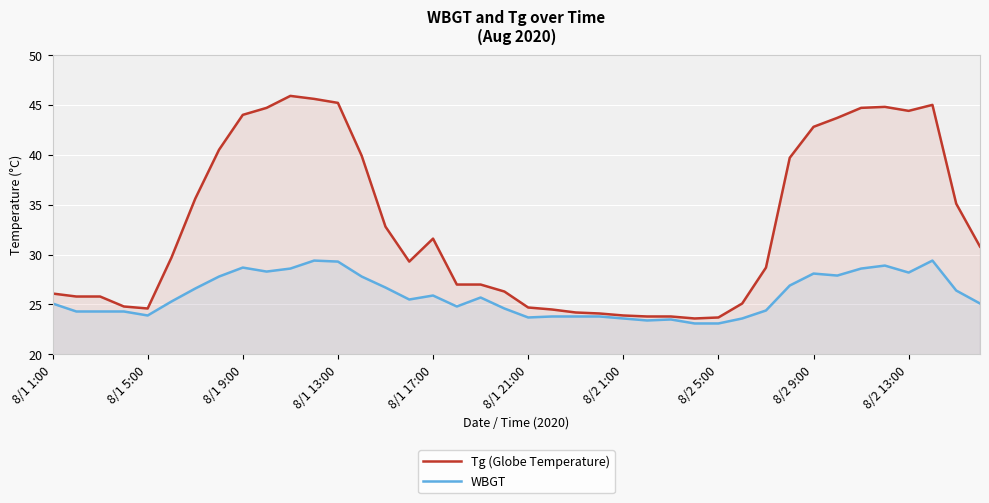

List the series in order of their peak value, lowest first.

WBGT, Tg (Globe Temperature)